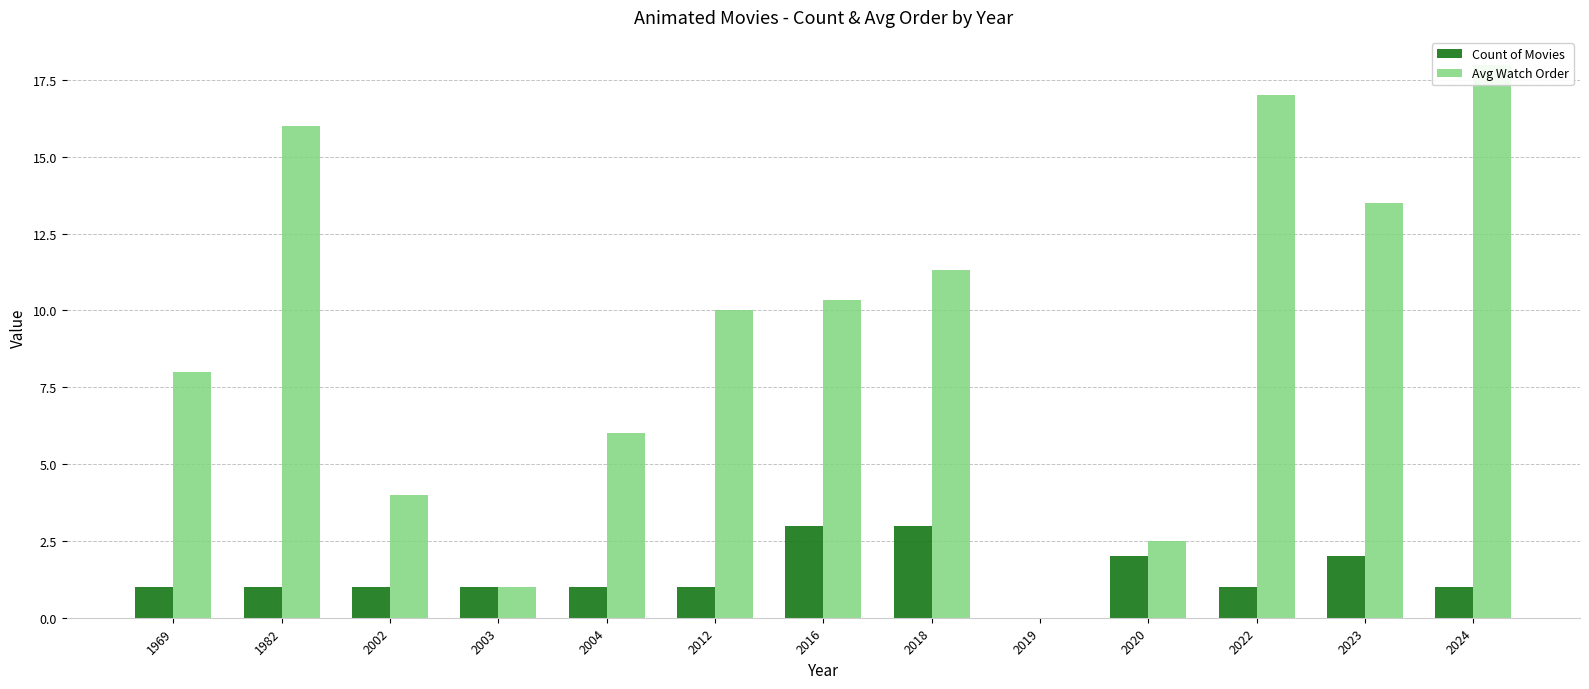

Are the bars horizontal?

No